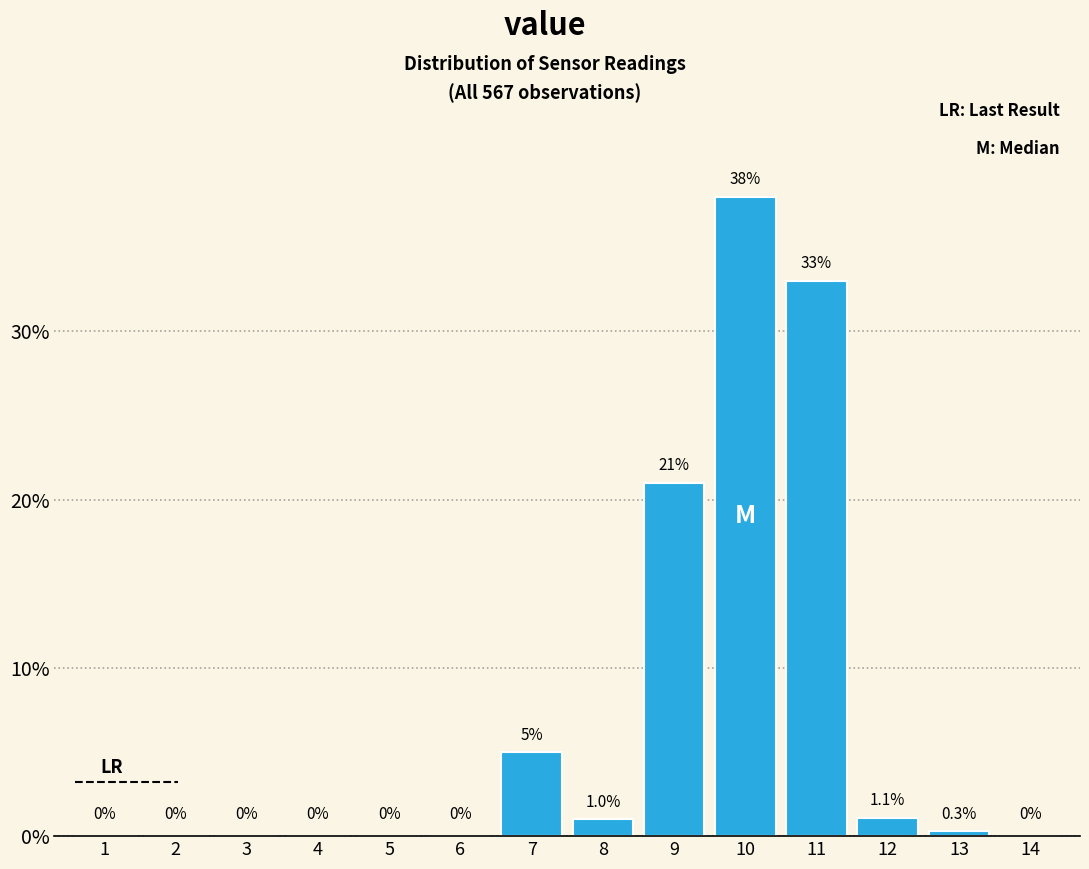

Reading right to left, extract all data points from this chart.

14=0.0	13=0.3	12=1.1	11=33.0	10=38.0	9=21.0	8=1.0	7=5.0	6=0.0	5=0.0	4=0.0	3=0.0	2=0.0	1=0.0